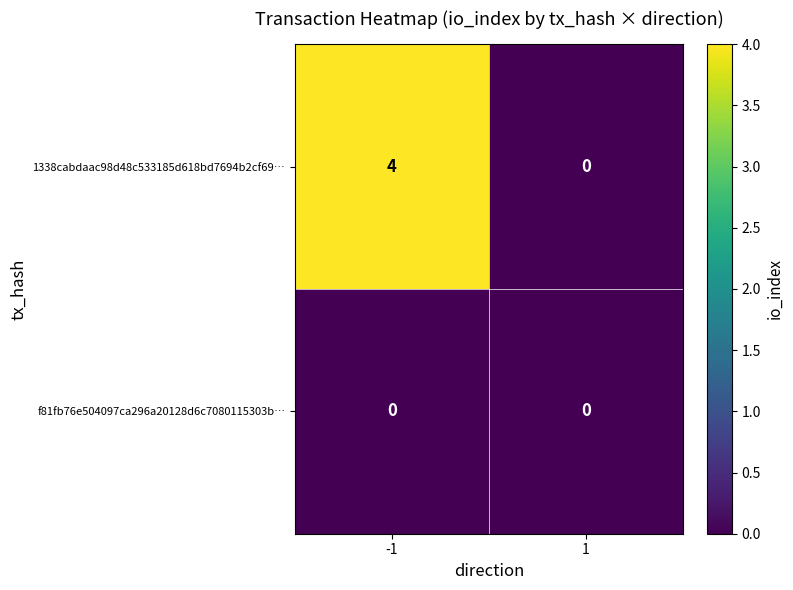

Which series has the largest range (max minus min)?

1338cabdaac98d48c533185d618bd7694b2cf69…